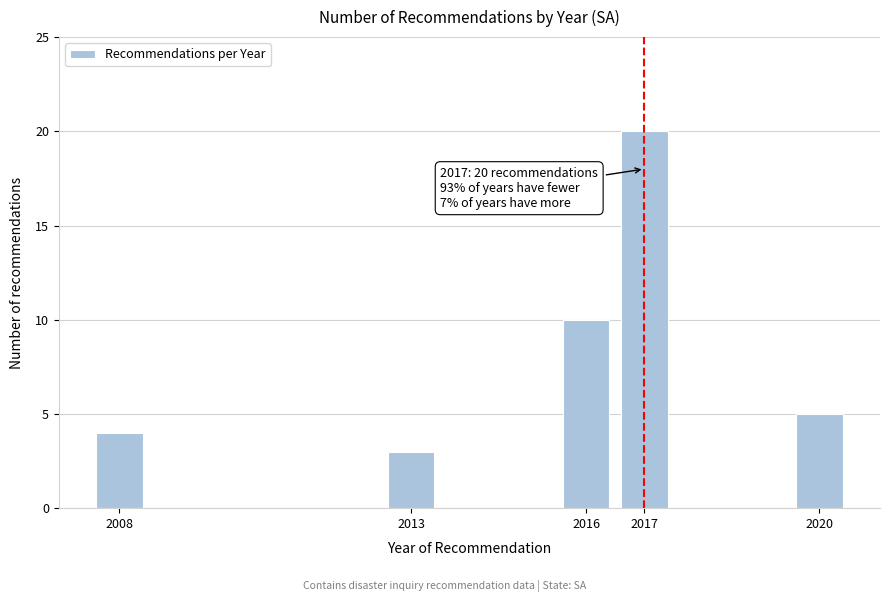

Reading left to right, extract all data points from this chart.

4	3	10	20	5